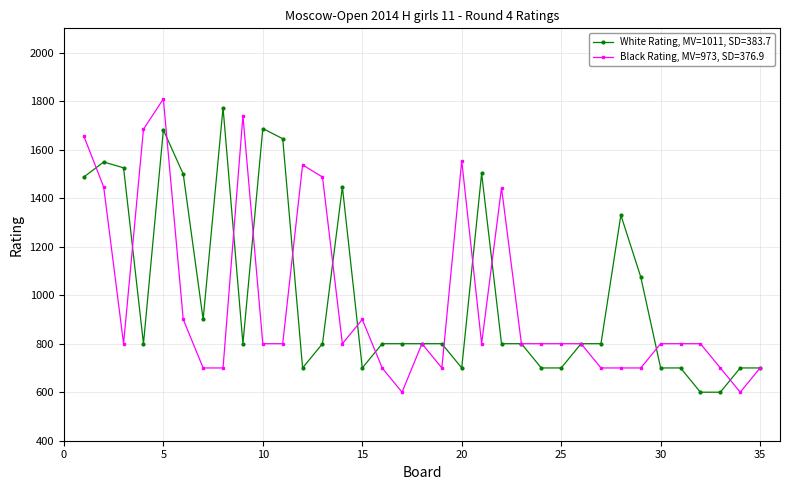

True or false: White Rating, MV=1011, SD=383.7 has more than 0 interior local peaks.

True